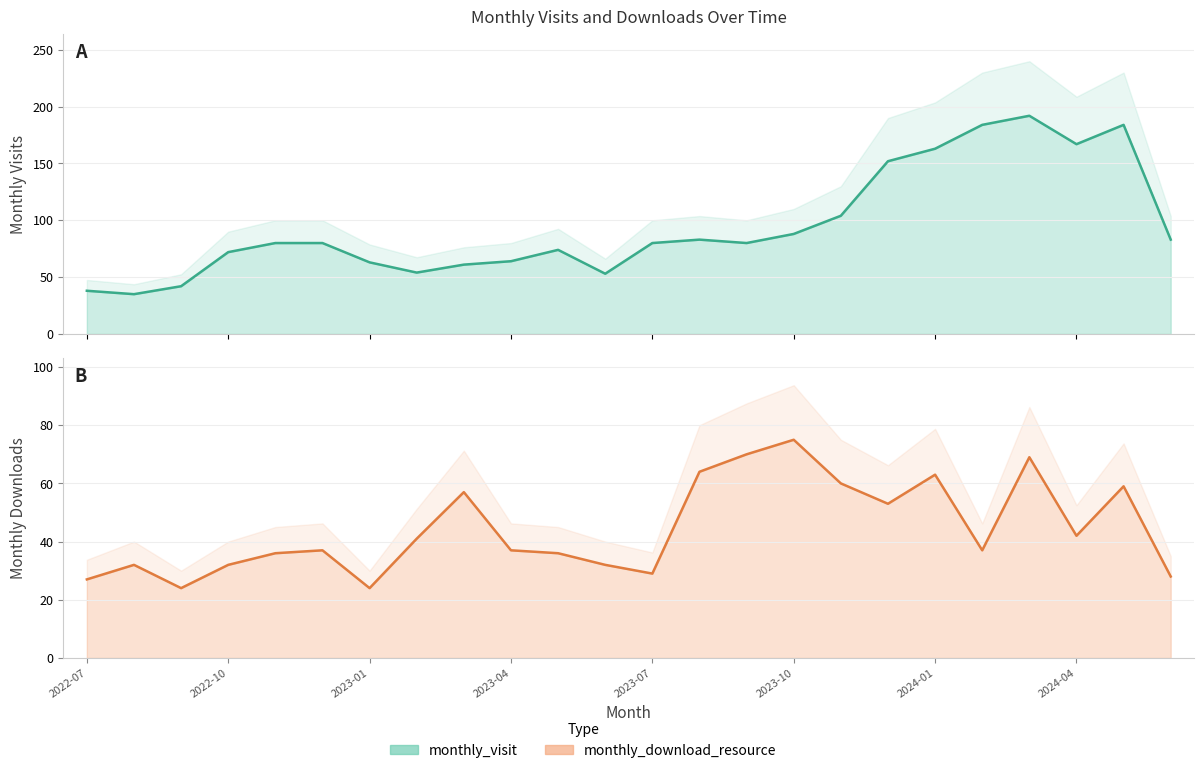

How many values in the monthly_download_resource series are below 37?

10